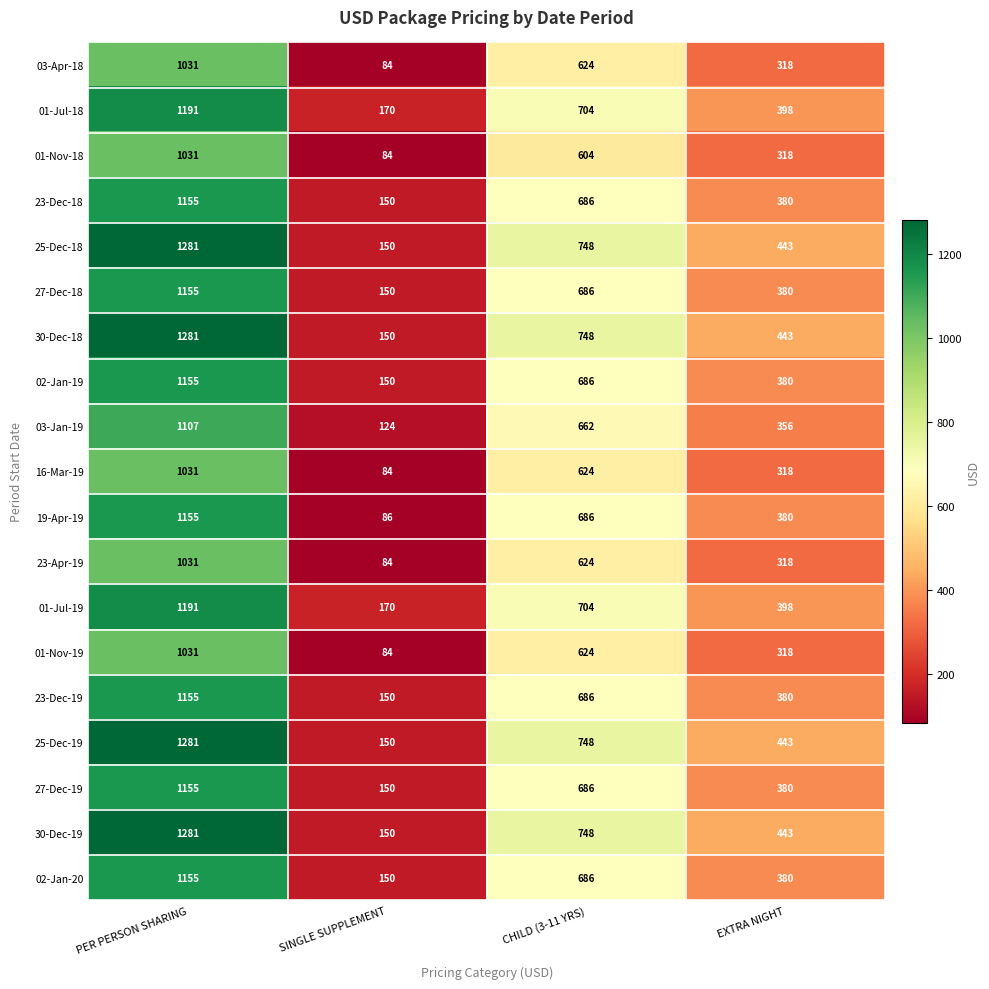

At which category is the sum across all series the highest?

PER PERSON SHARING